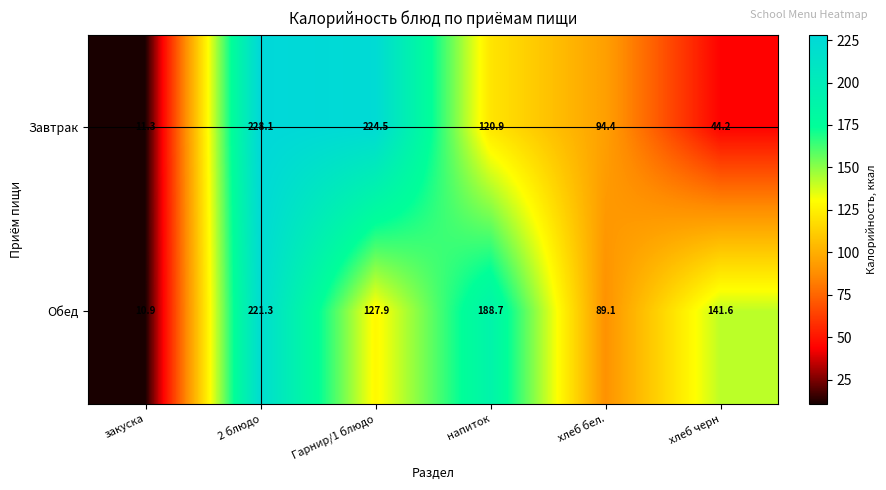

What is the smallest value displayed?

10.9